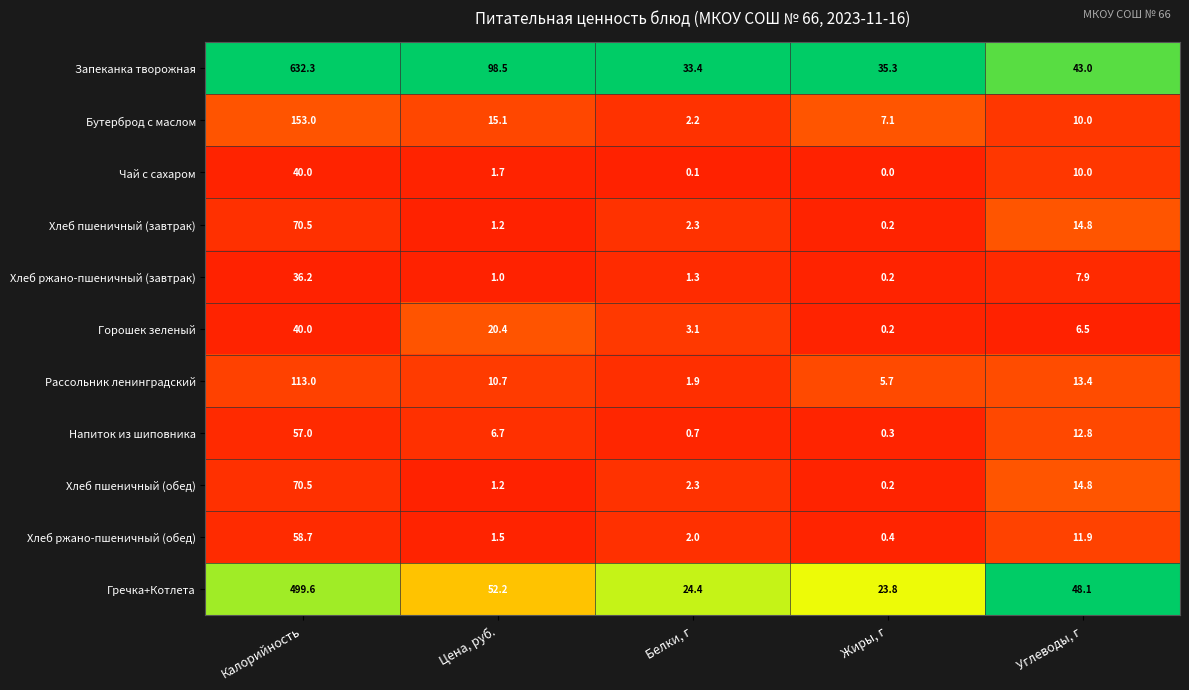

What is the difference between the Гречка+Котлета values at Цена, руб. and Жиры, г?

28.4